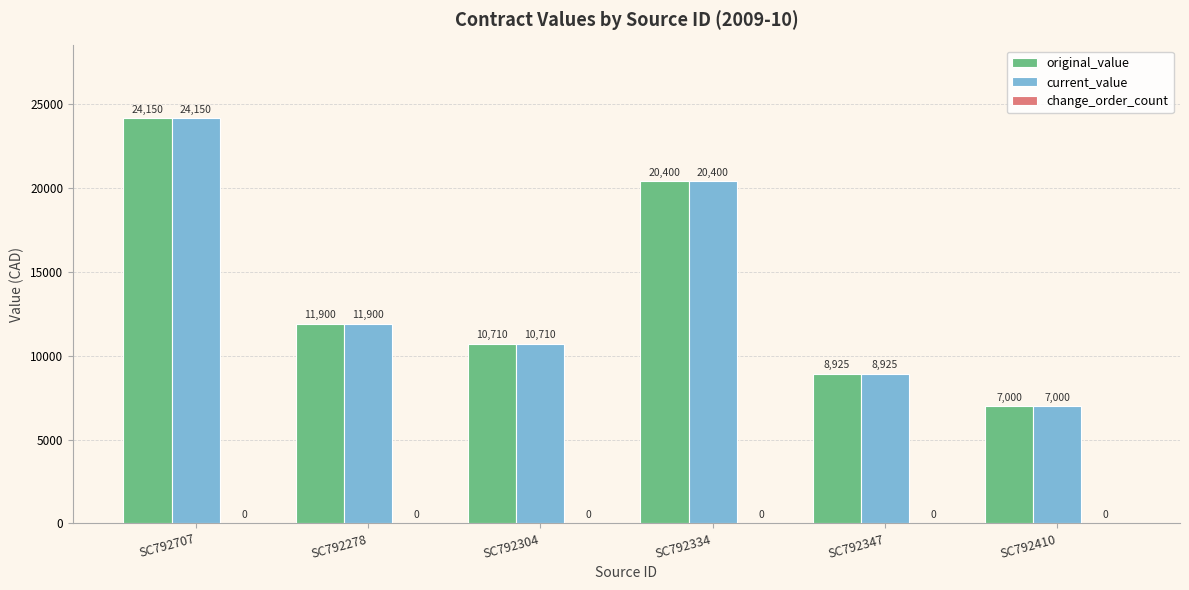

At which category is the sum across all series the highest?

SC792707